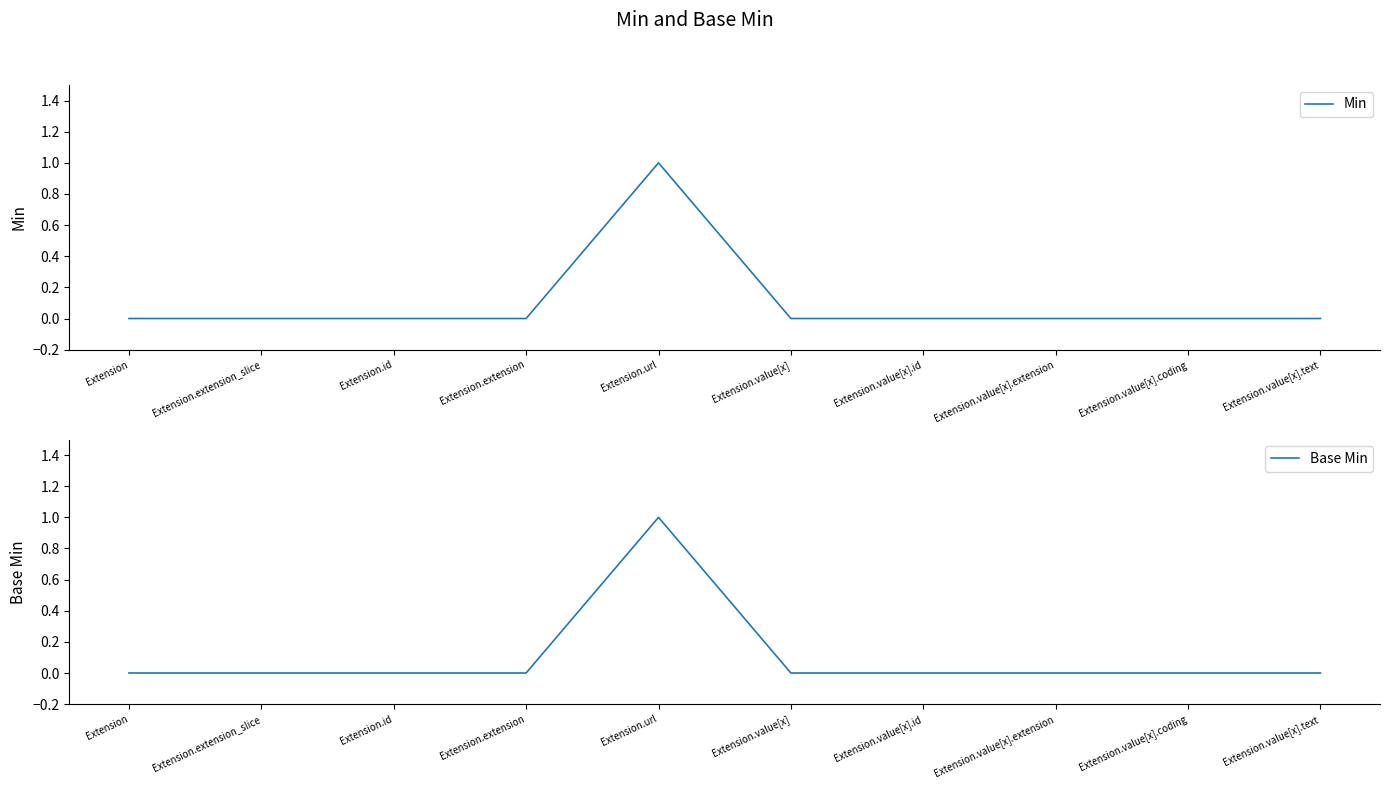

True or false: Base Min and Min cross at least once.

False